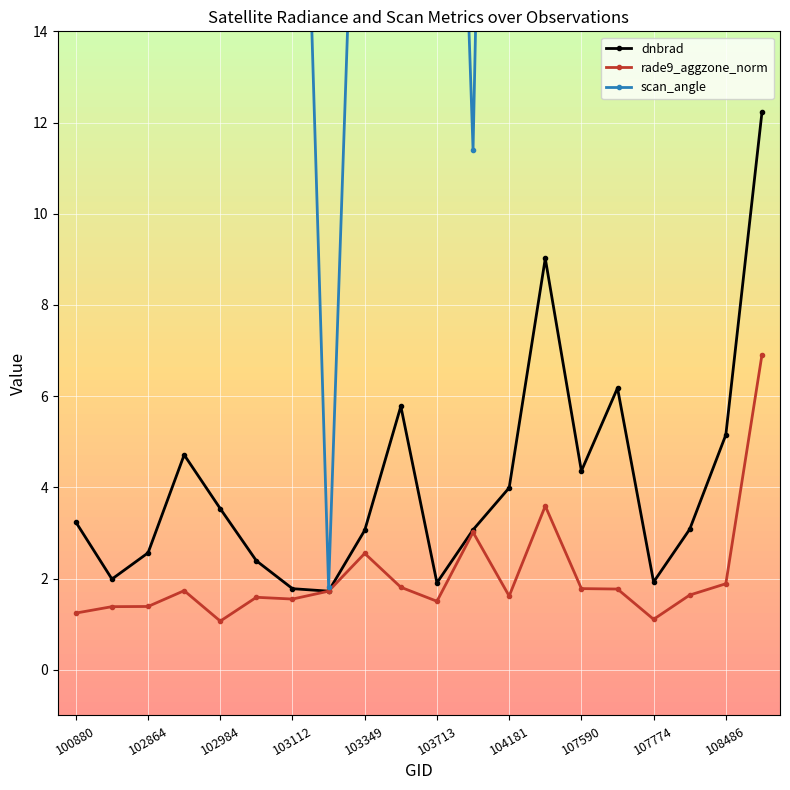

At 13, list the series in order from smallest to largest.

rade9_aggzone_norm, dnbrad, scan_angle